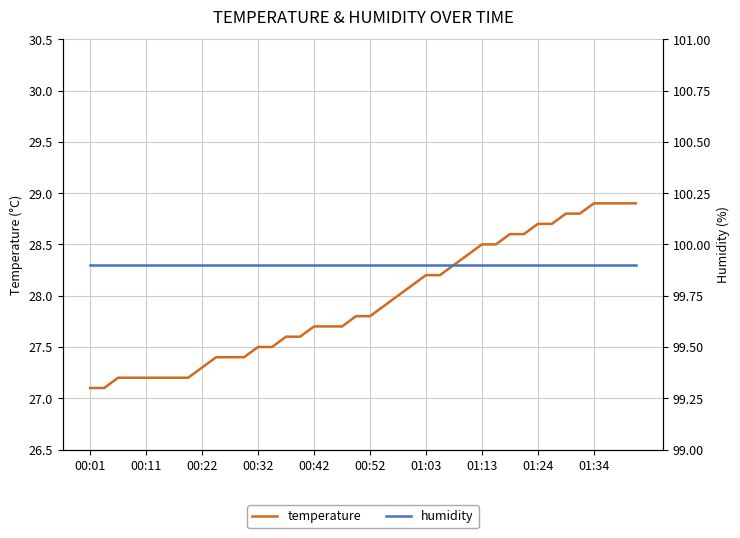

Does the chart display data point markers on the line(s)?

No